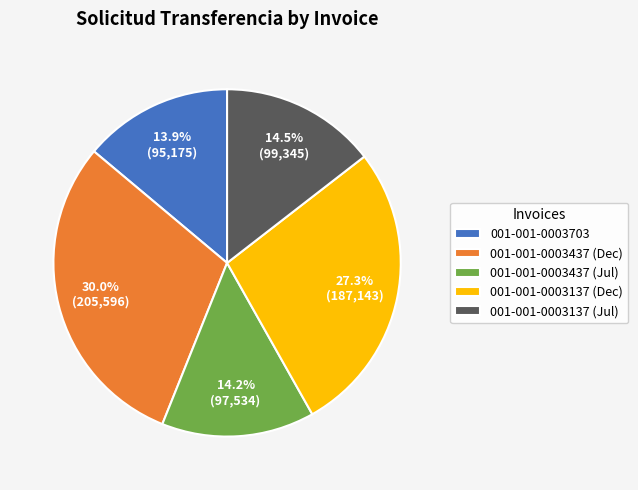

Does 001-001-0003703 represent more than half of the total?

No